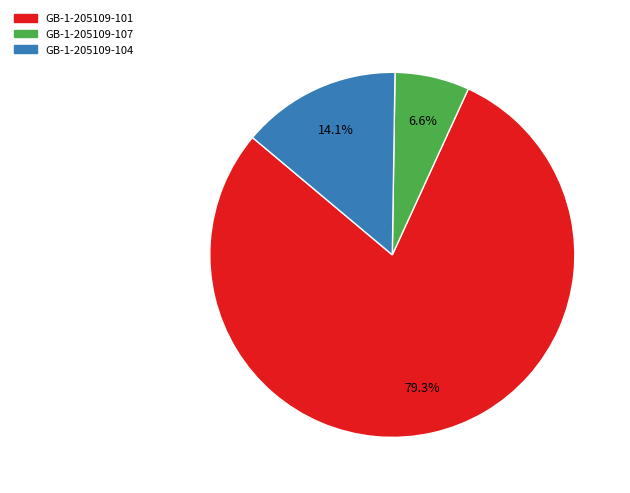

True or false: GB-1-205109-104 accounts for 24% of the total.

False